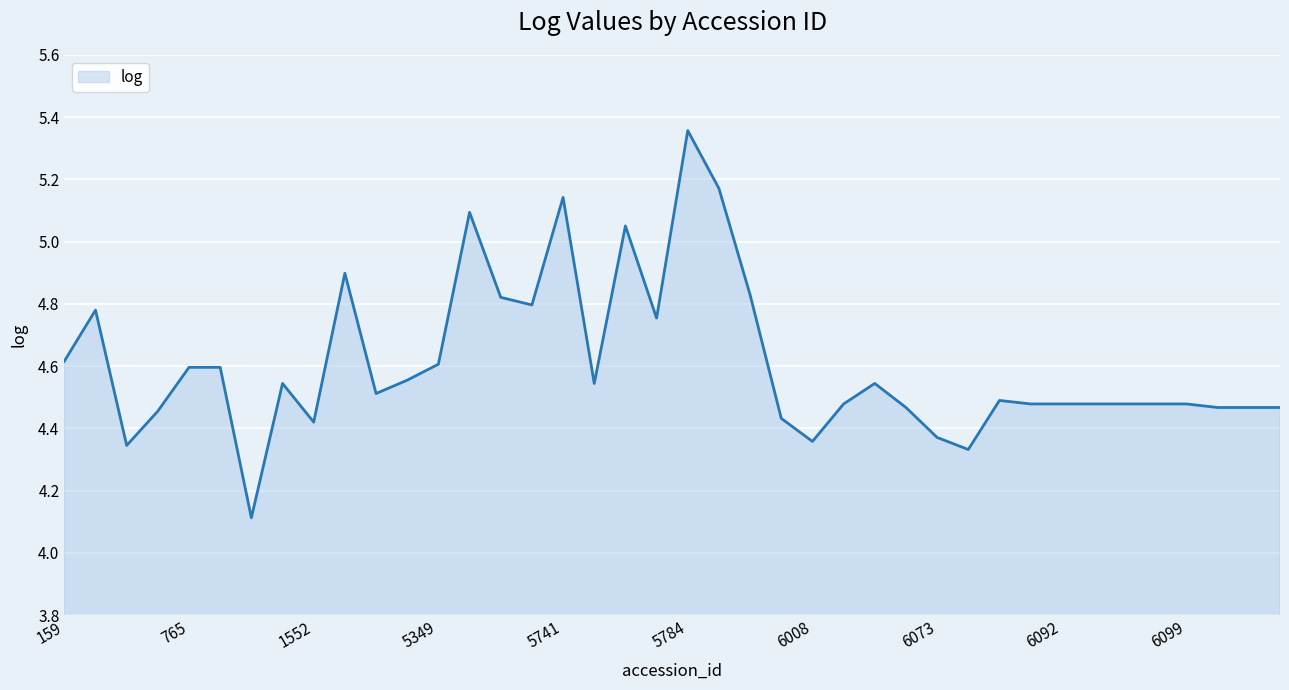

What is the difference between the maximum and minimum values?

1.2